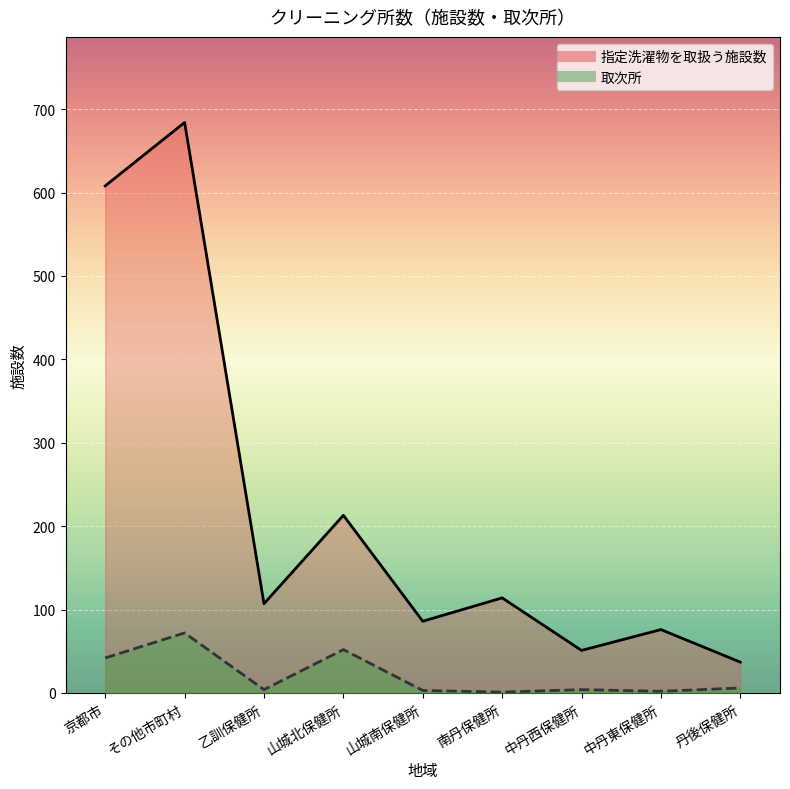

At which label does 指定洗濯物を取扱う施設数 first exceed 4?

京都市